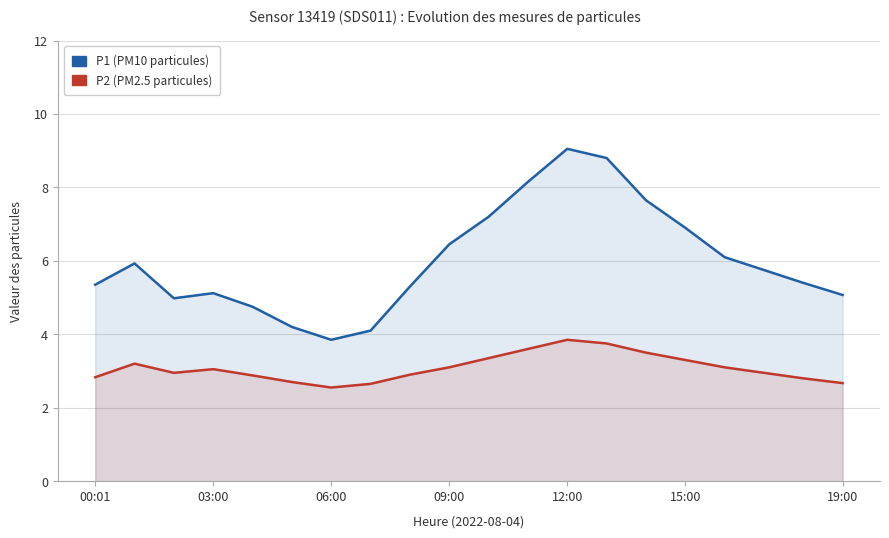

In P1 (PM10), how many points are higher than both neighbors (excluding endpoints)?

3